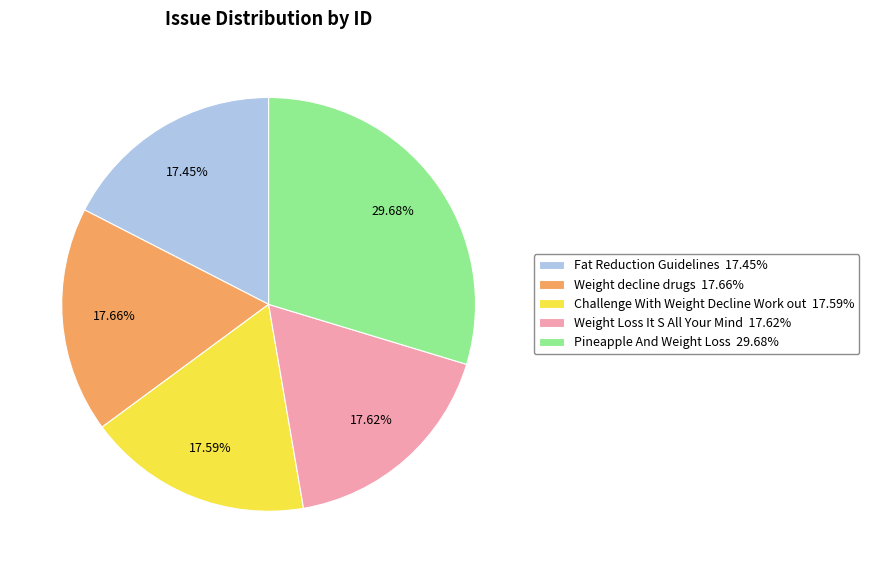

Does any single category account for the majority?

No